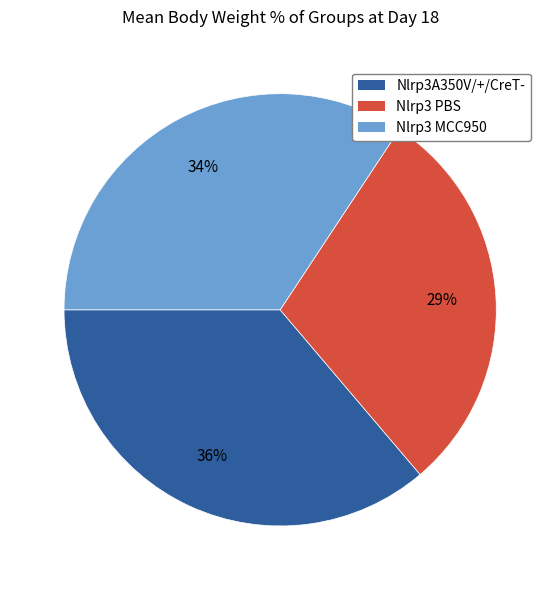

Is there a majority slice in this chart?

No